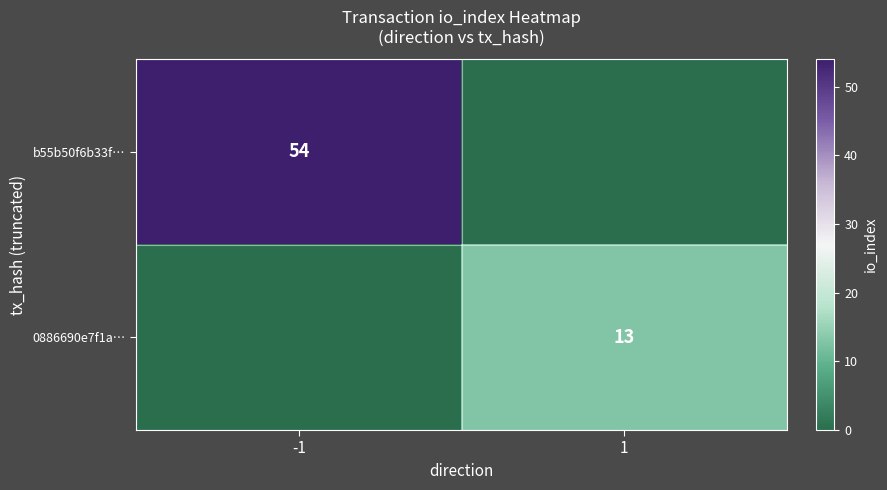

True or false: b55b50f6b33f… has a value of 23 at -1.

False